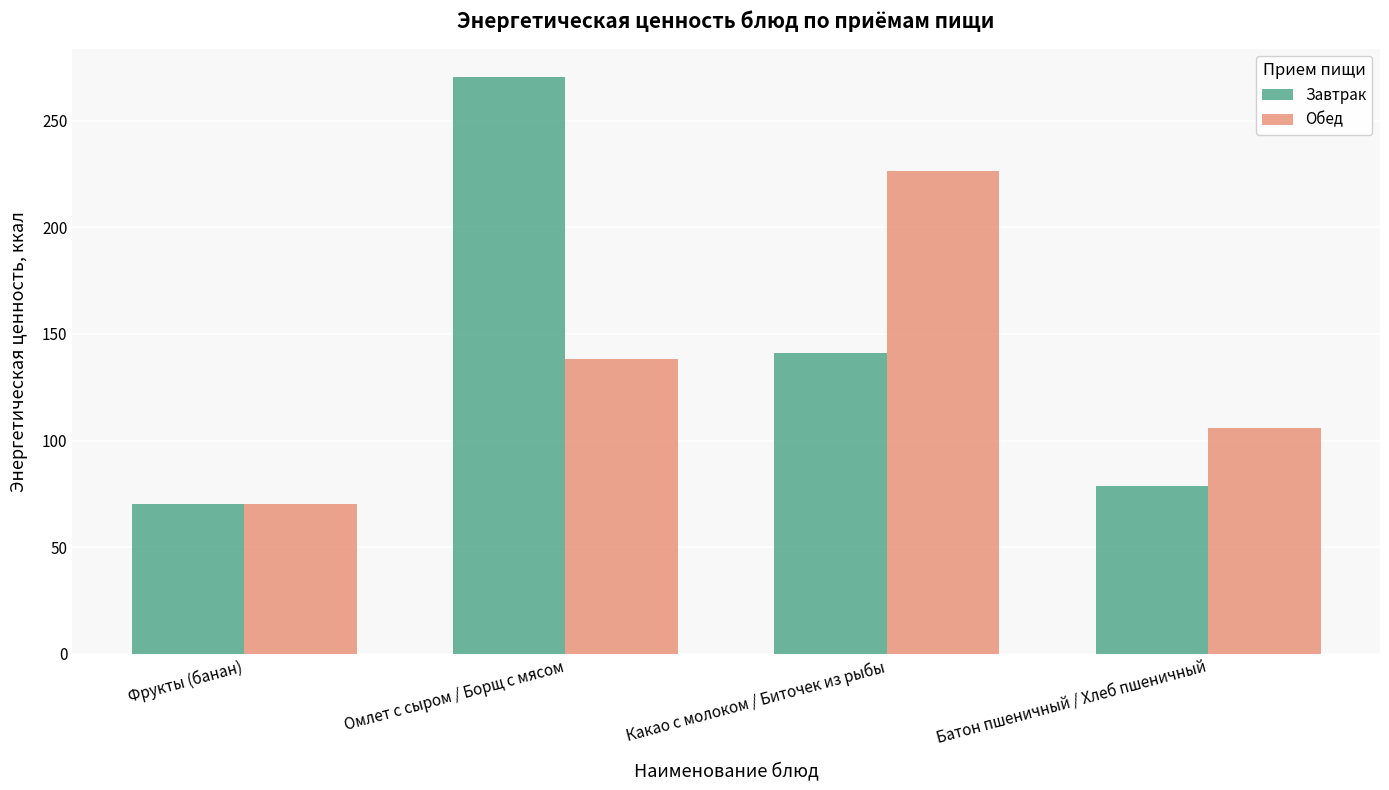

What is the label of the 2nd bar from the right?

Какао с молоком / Биточек из рыбы